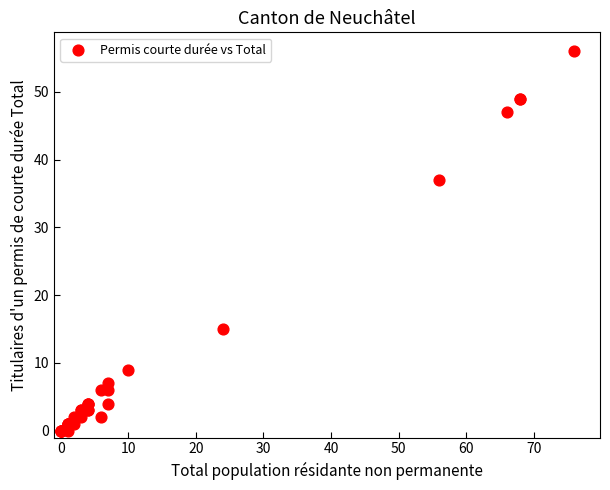

What Y value in the scatter plot is closest to 28?

37